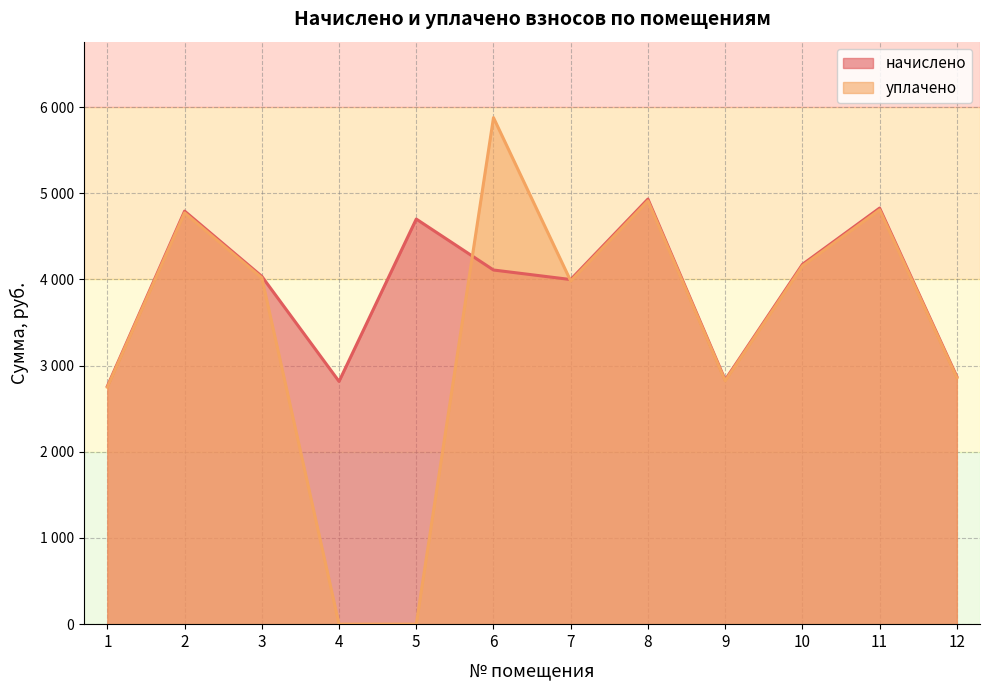

What is the minimum value for начислено?

2760.9